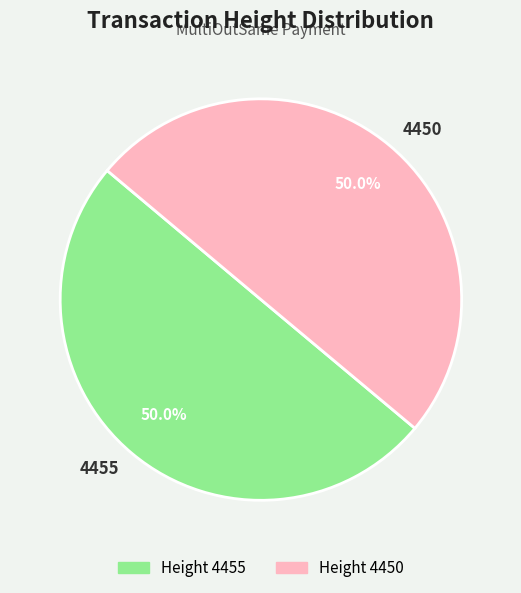

What is the ratio of the value at Height 4455 to the value at Height 4450?

1.0